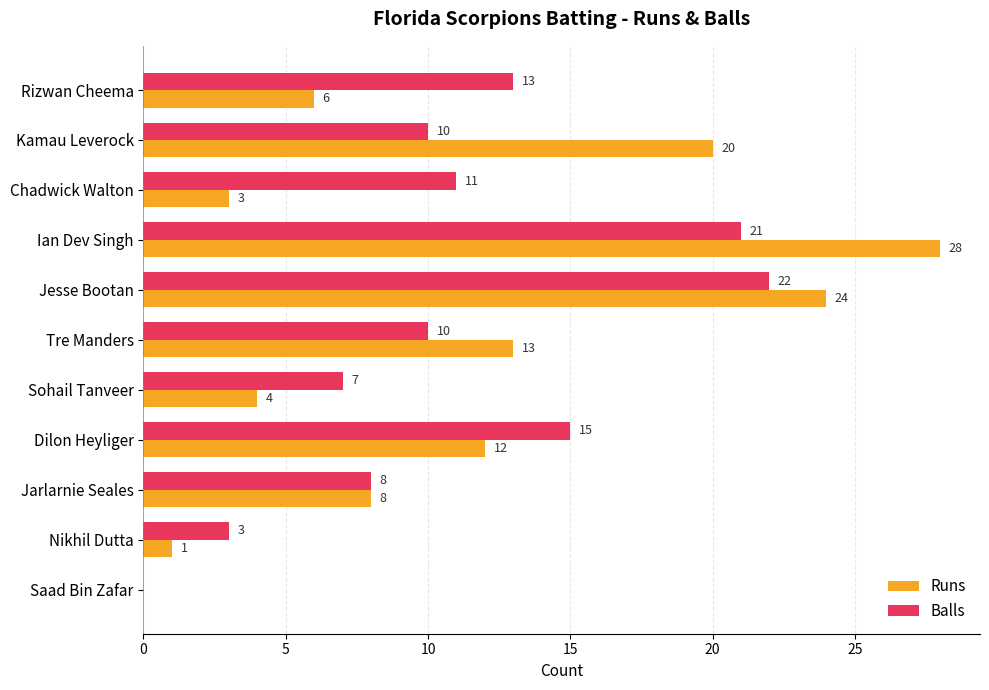

True or false: Balls has a value of 21 at Ian Dev Singh.

True